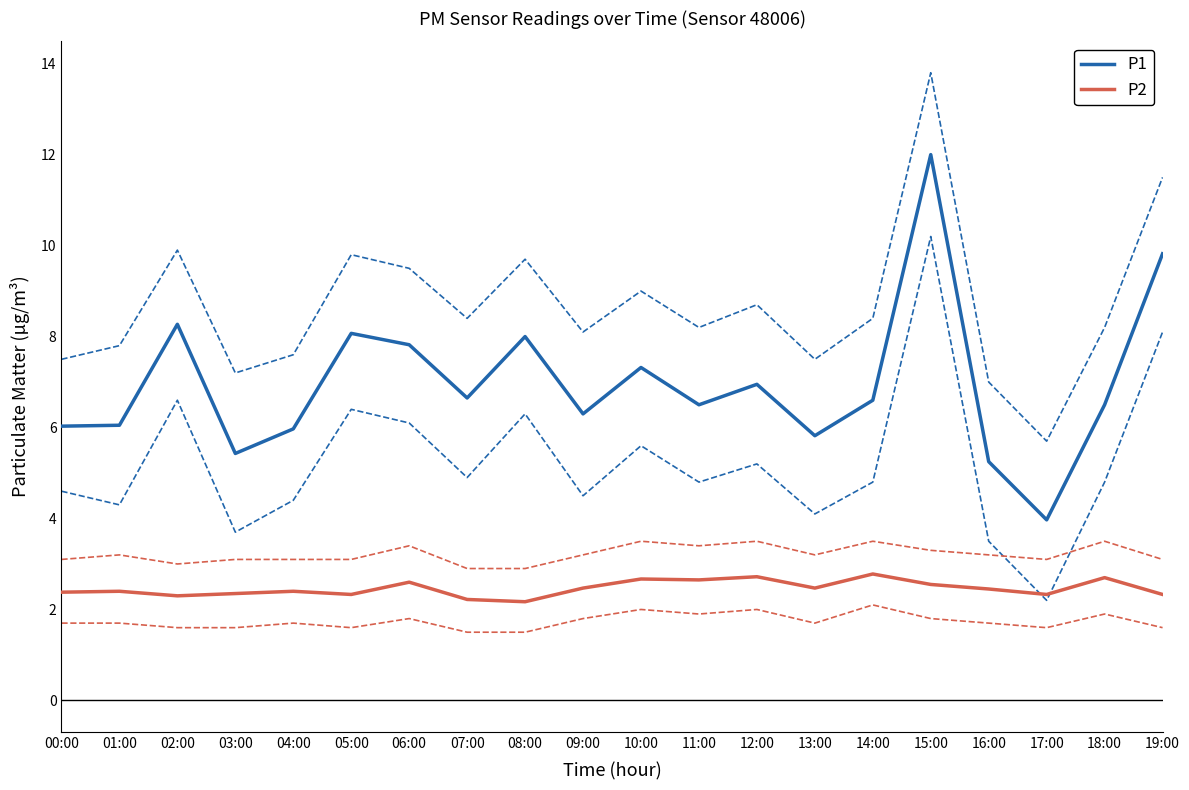

True or false: P1 has a value of 3.8 at 19:00.

False